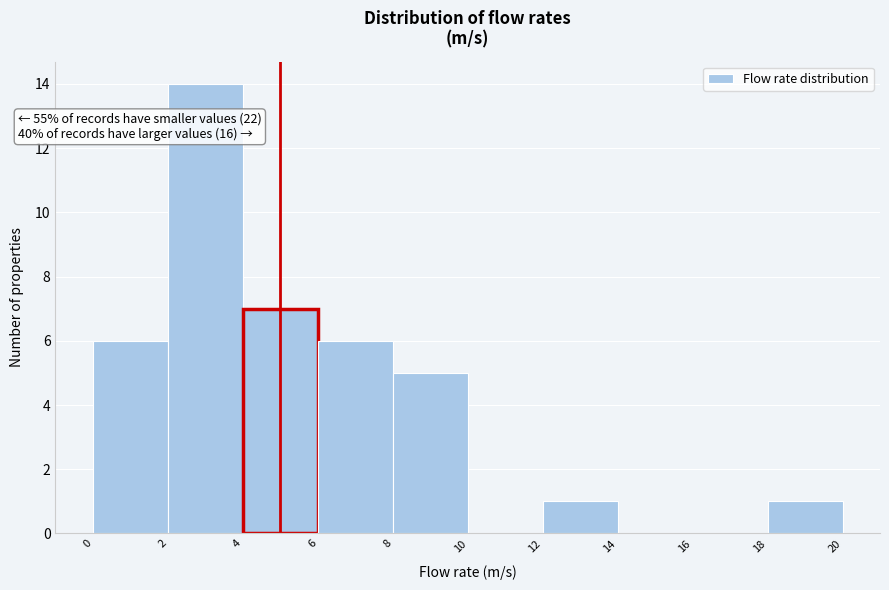

Over which range of the x-axis is the bar tallest?

2 to 4